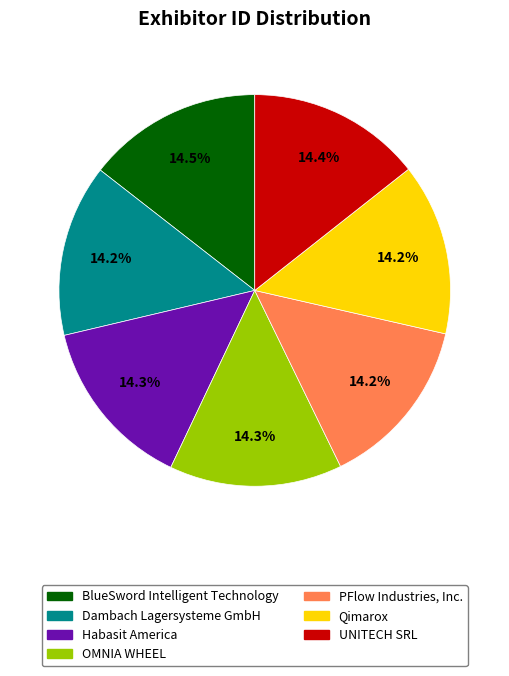

Does Habasit America represent more than half of the total?

No